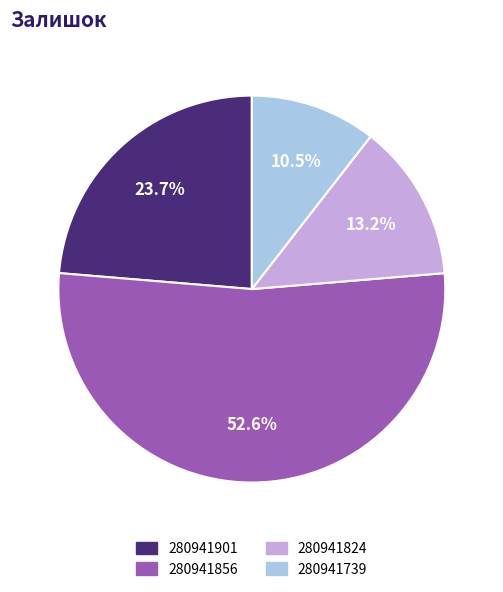

What percentage do 280941901 and 280941739 together represent?

34.2%